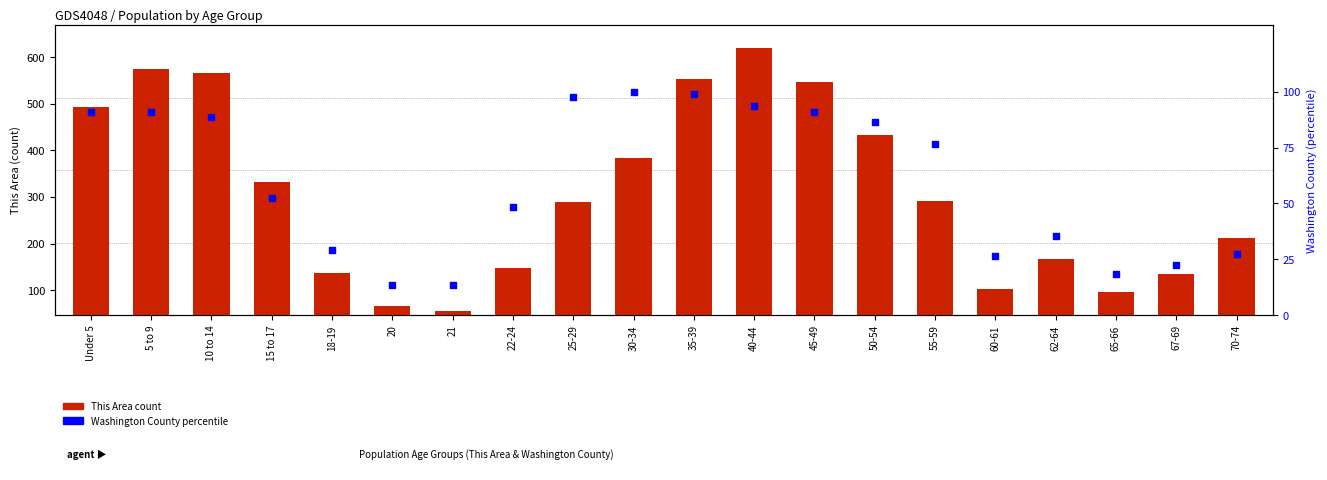

Is the value of This Area count at 21 greater than the value of Washington County percentile at 67-69?

Yes